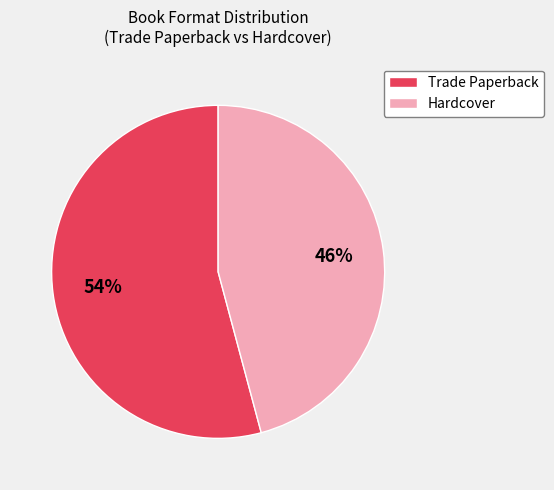

Does any single category account for the majority?

Yes